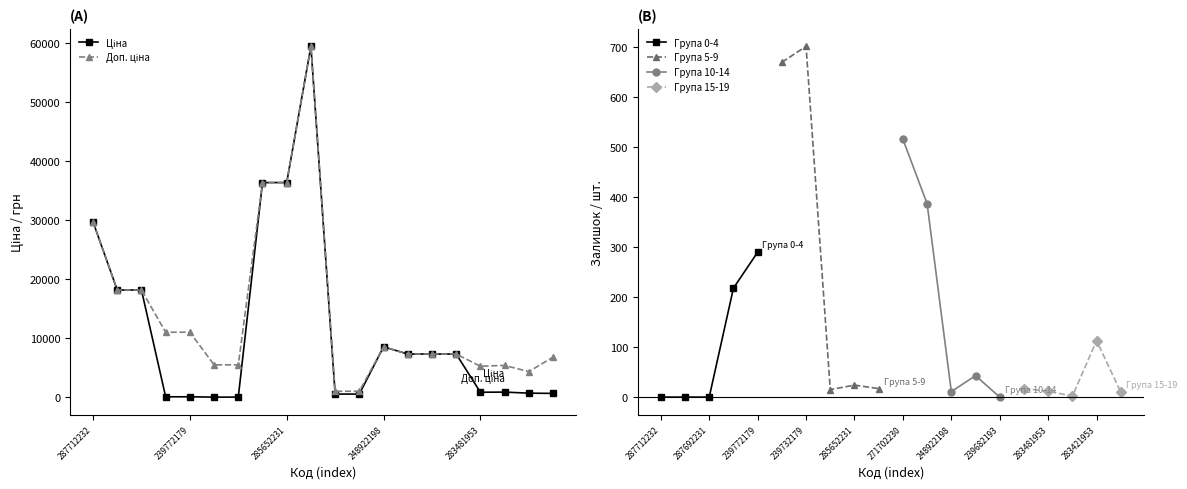

At which category is the sum across all series the highest?

285672232